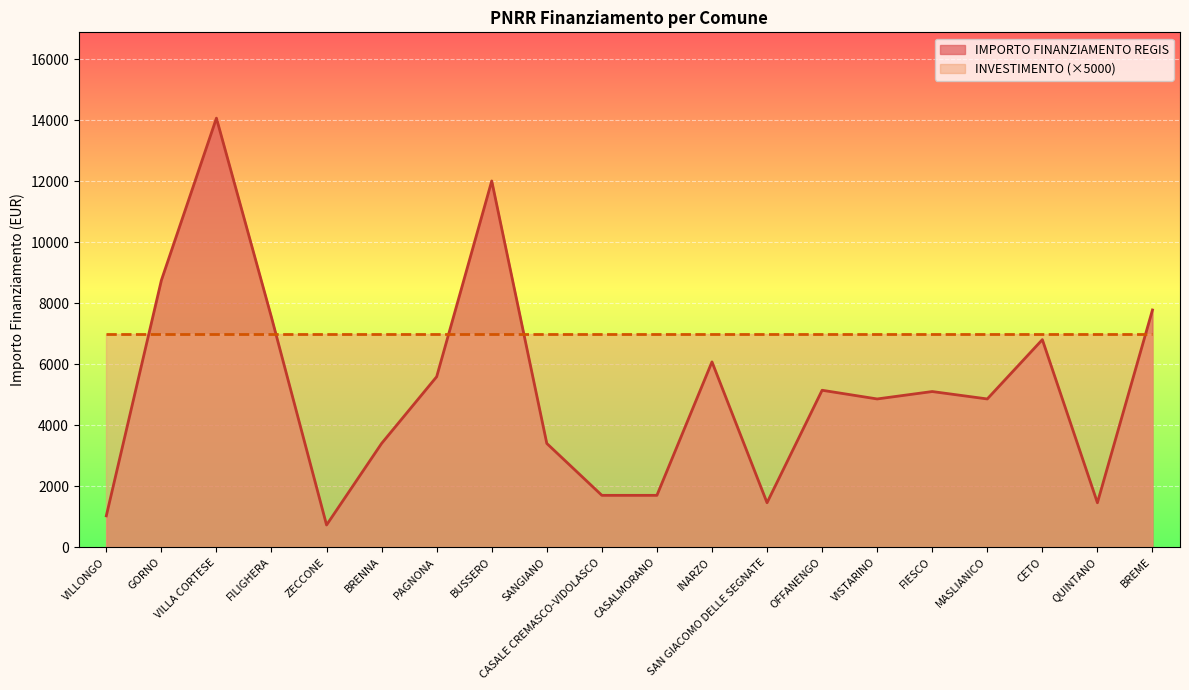

What position from the right is FILIGHERA?

17